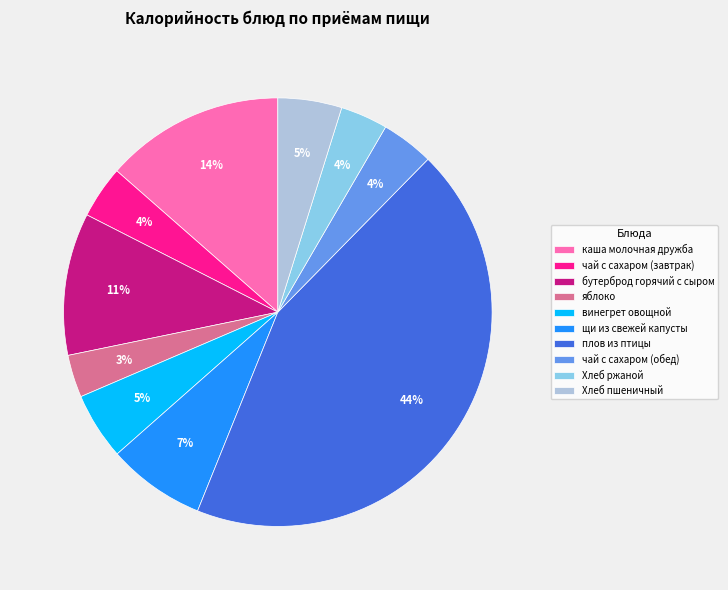

To the nearest percent, what is the combined percentage of Хлеб пшеничный and винегрет овощной?

10%